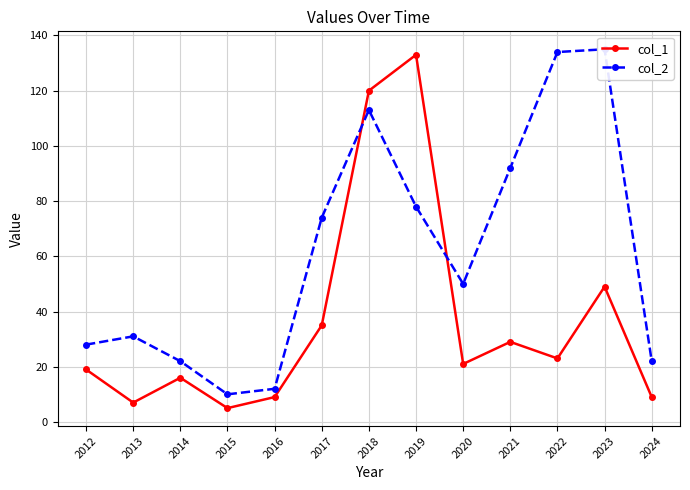

Which series has the largest total across all categories?

col_2